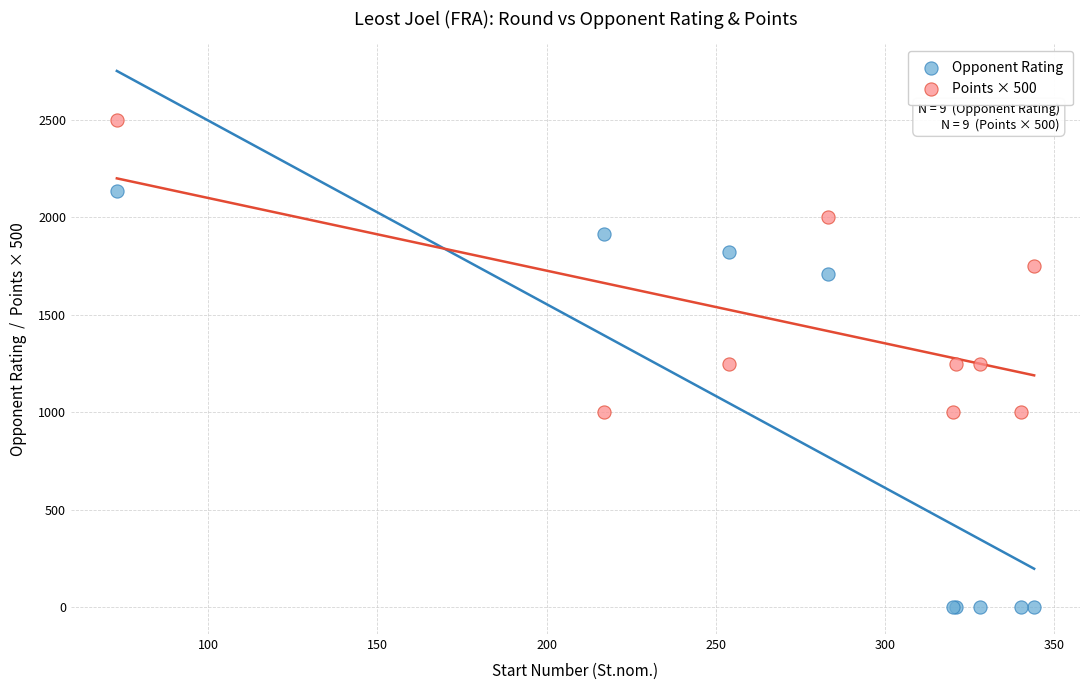

Which series contains the highest Y value?

Points × 500